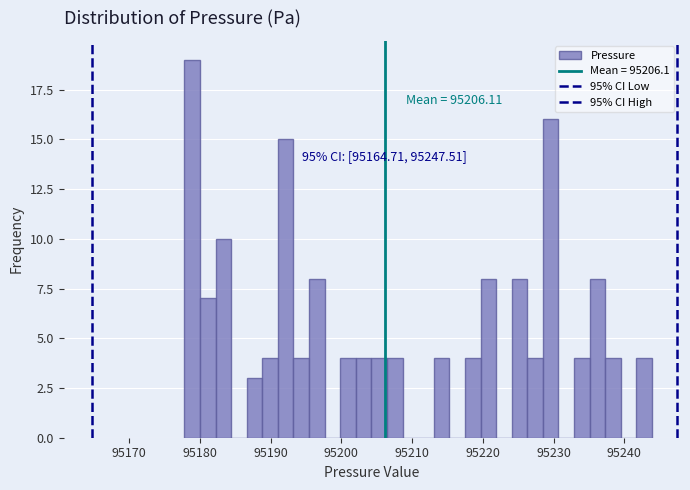

Read against the x-axis, roughly where is the centre of the tallest bar?

95179